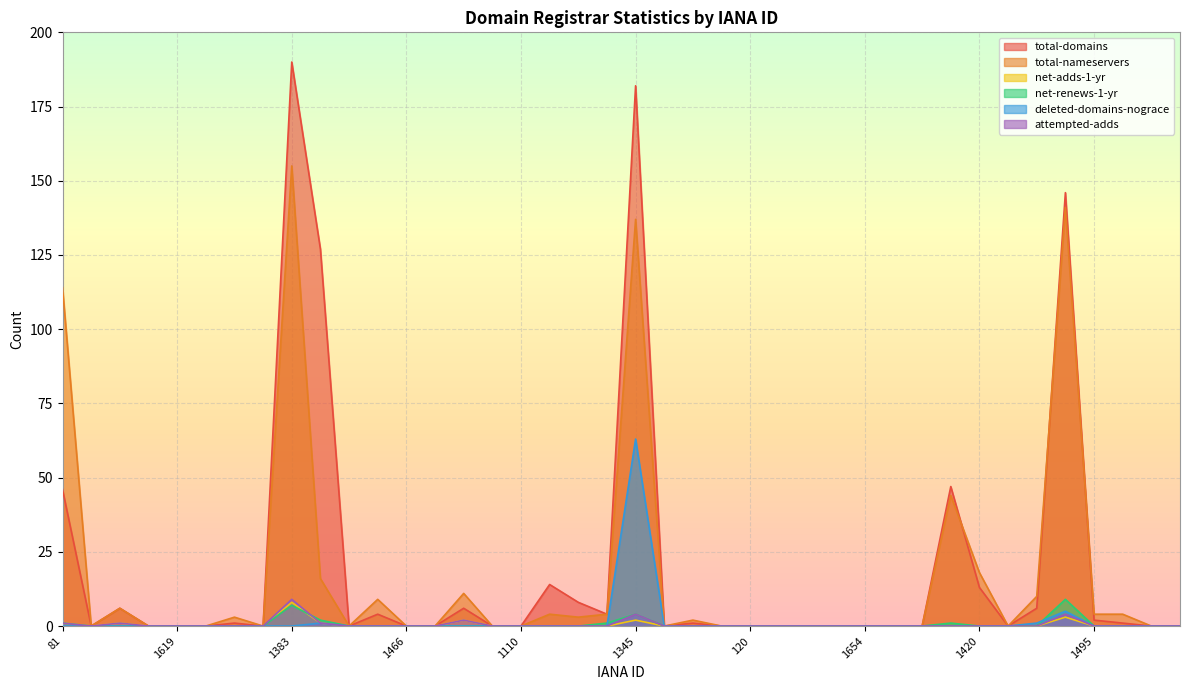

What is the sum of all deleted-domains-nograce values?

70